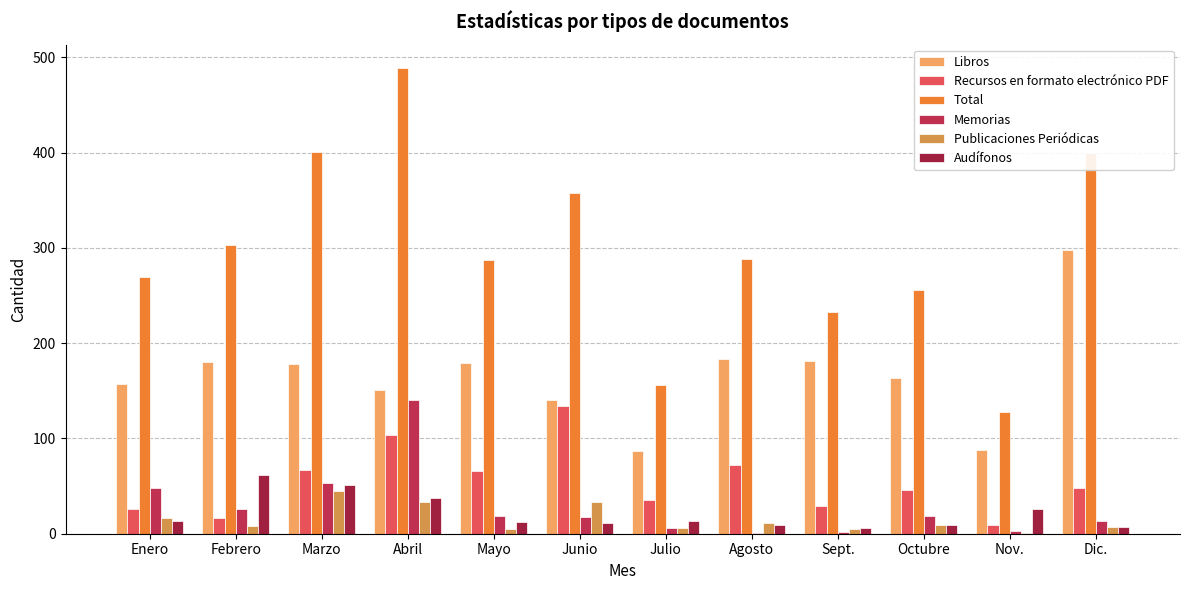

At which label is Libros closest to 192?

Agosto